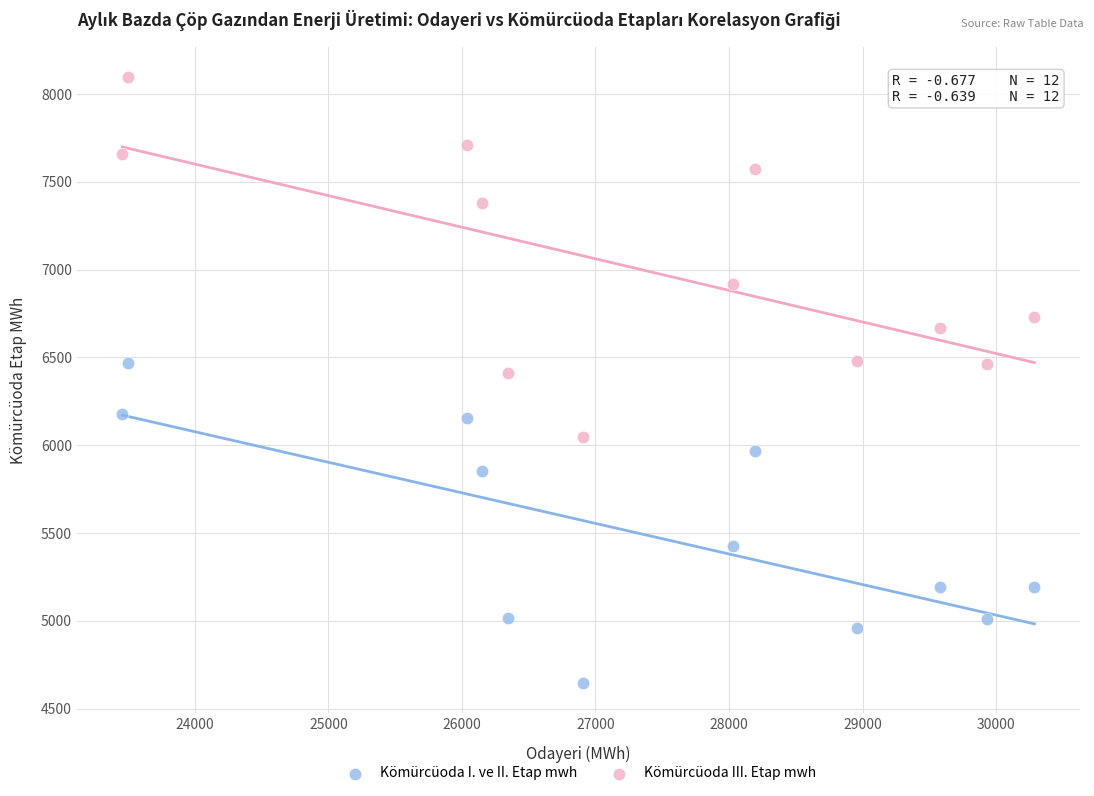

In the Kömürcüoda III. Etap mwh series, what Y value is closest to 7071?

6918.4